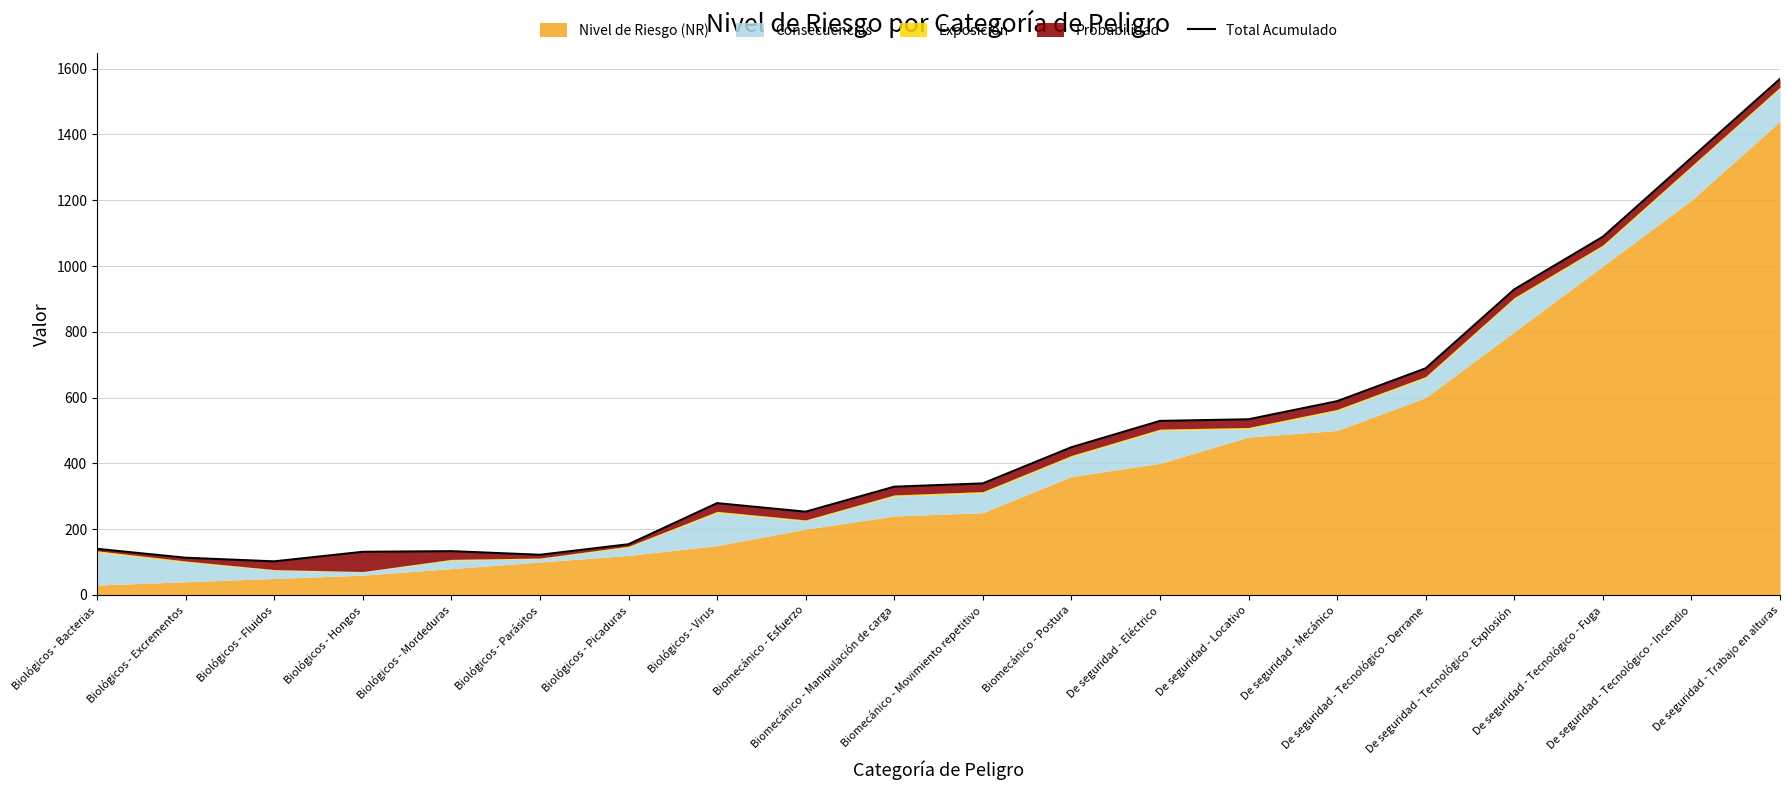

What is the difference between the second highest and minimum values?

1227